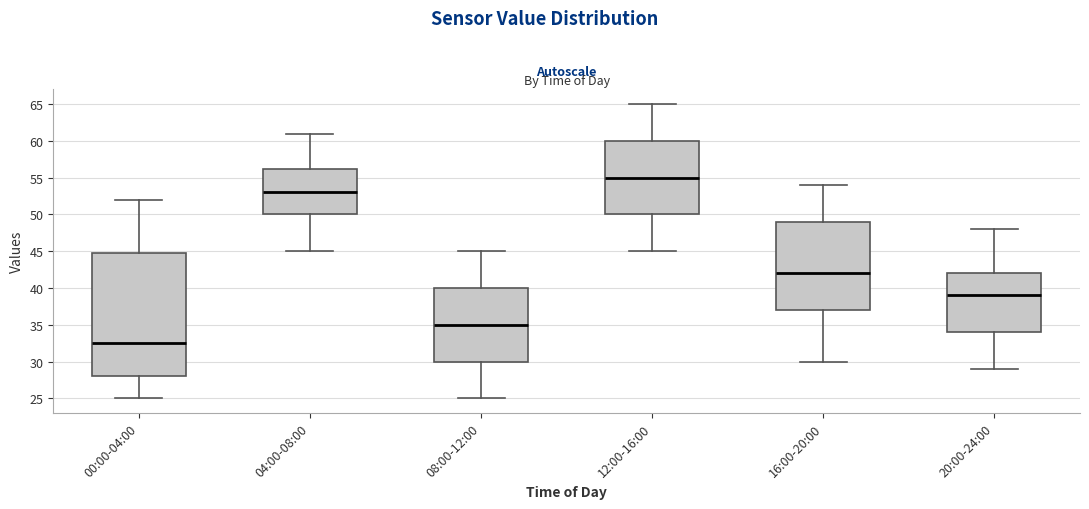

Reading left to right, read every box against the y-axis: the position of its median line, the range the box covers, and the ends of its whiskers. The values are not printed on the chart, so give them approximately, as read against the axis.

00:00-04:00: median 32.5, box 28.0 to 45.0, whiskers 25.0 to 52.0
04:00-08:00: median 53.0, box 50.0 to 56.5, whiskers 45.0 to 61.0
08:00-12:00: median 35.0, box 30.0 to 40.0, whiskers 25.0 to 45.0
12:00-16:00: median 55.0, box 50.0 to 60.0, whiskers 45.0 to 65.0
16:00-20:00: median 42.0, box 37.0 to 49.0, whiskers 30.0 to 54.0
20:00-24:00: median 39.0, box 34.0 to 42.0, whiskers 29.0 to 48.0